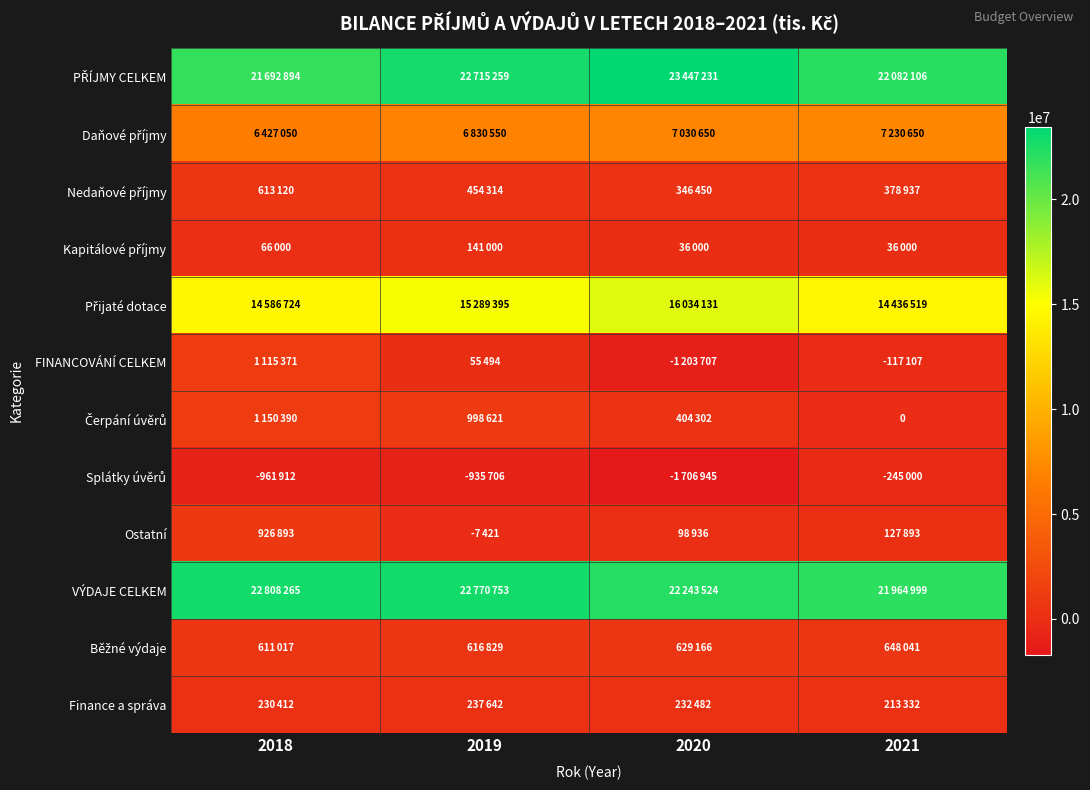

Which series has the largest total across all categories?

PŘÍJMY CELKEM